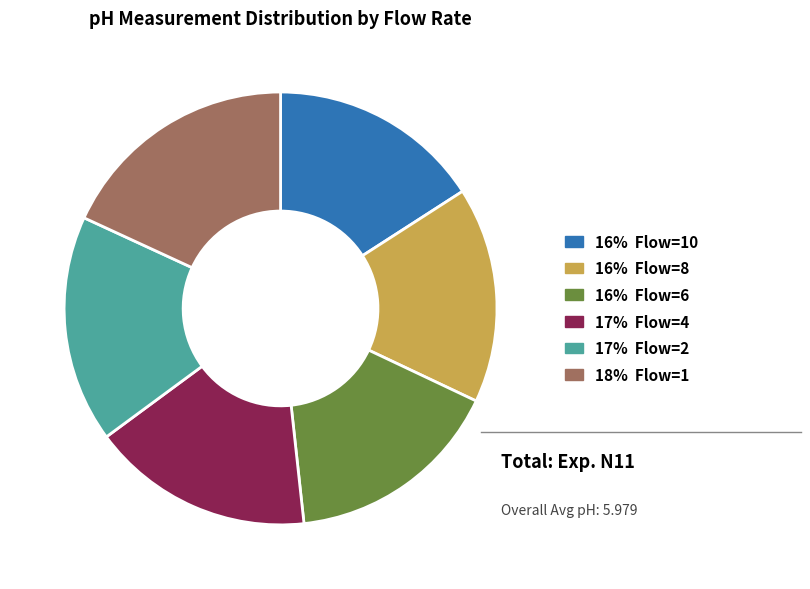

Is there a majority slice in this chart?

No